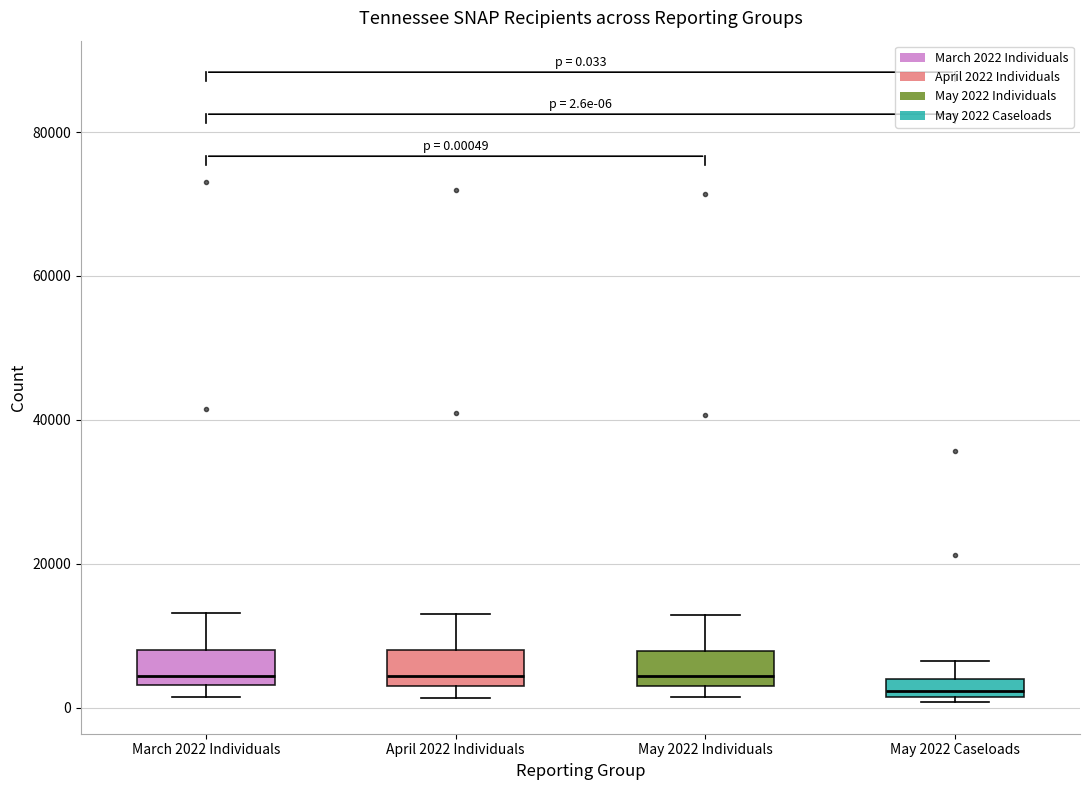

Which box has the lowest median line?

May 2022 Caseloads